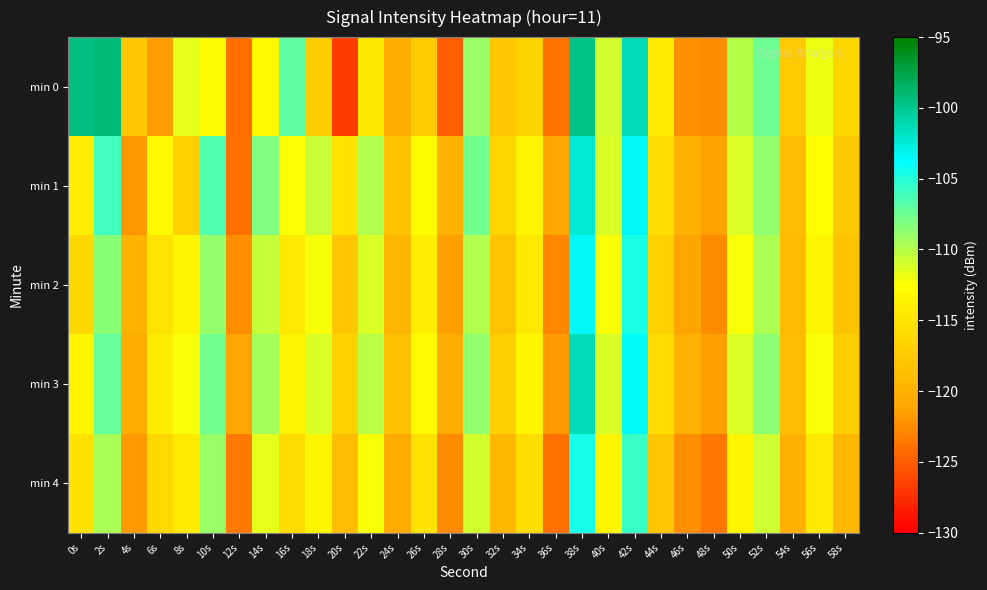

What is the maximum value shown in the chart?

-99.1